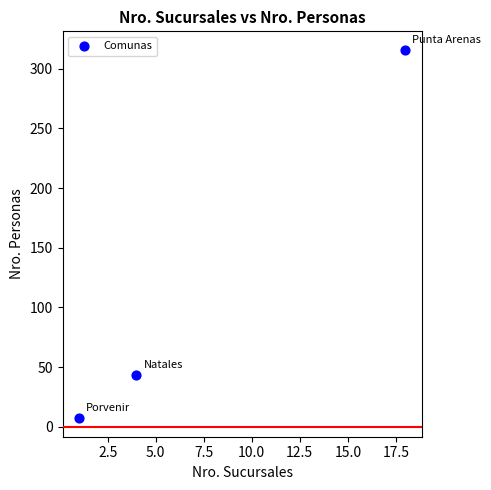

What Y value in the scatter plot is closest to 161?

43